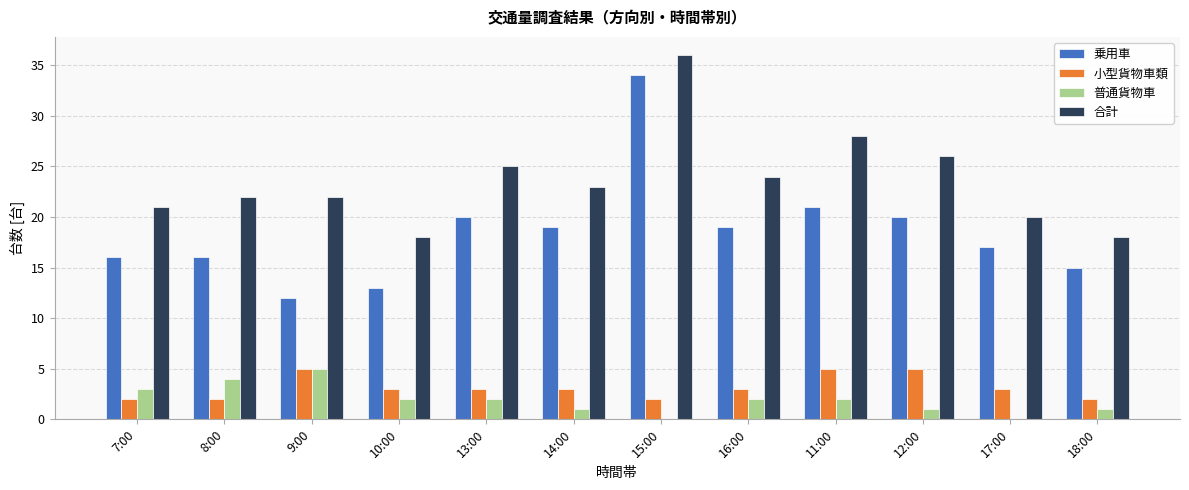

What is the approximate value of 普通貨物車 at 10:00?

2